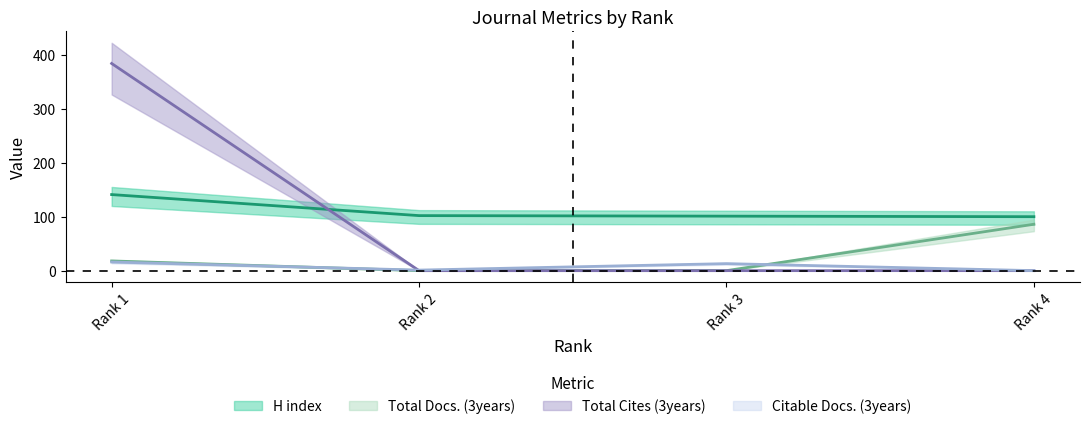

Is it true that Total Cites (3years) equals 521 at Rank 1?

False